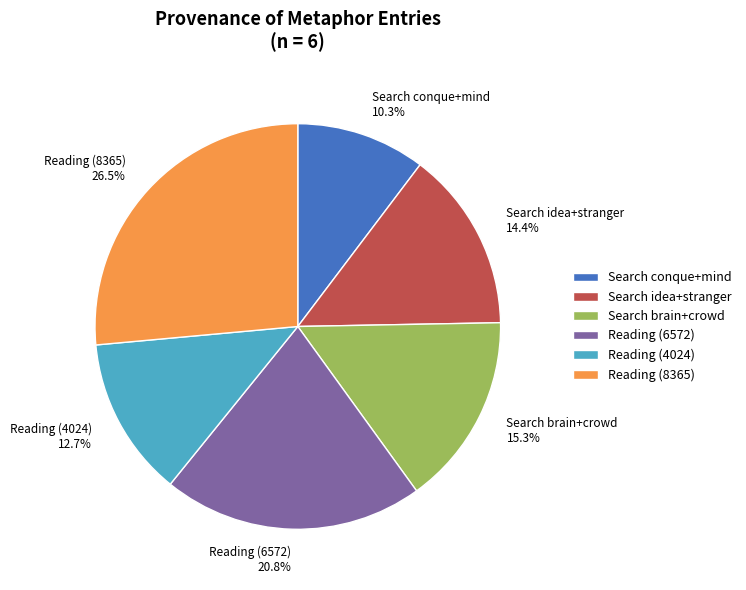

Does Reading (6572) account for over 50% of the chart?

No